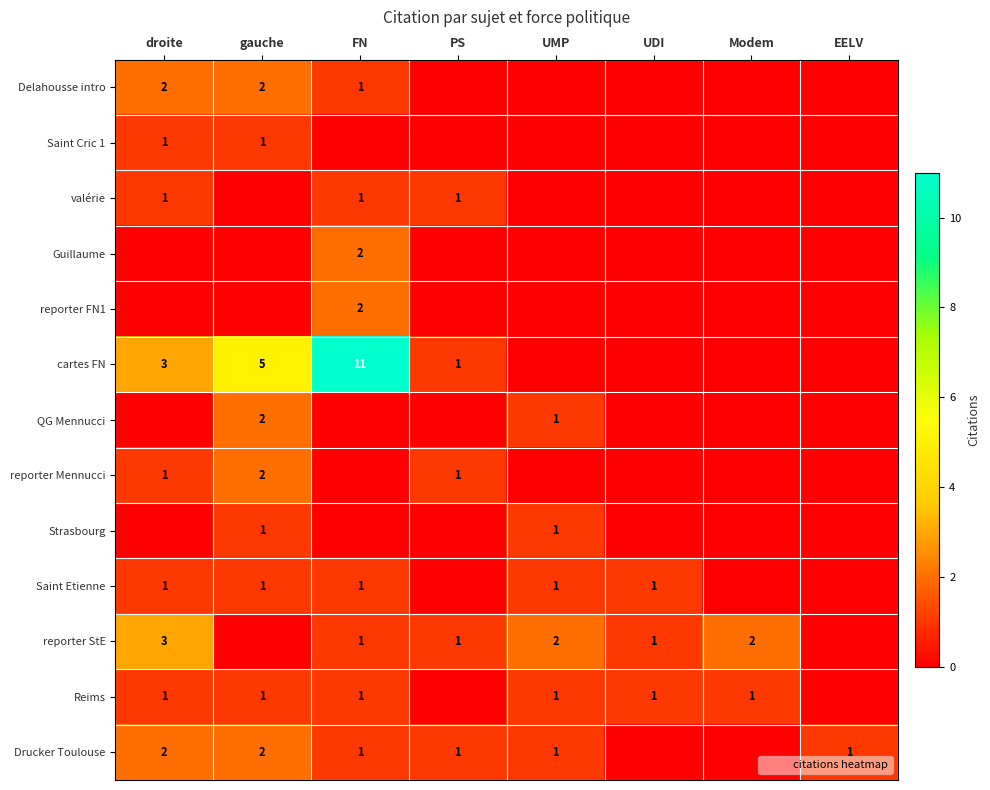

What is the difference between the maximum and second lowest values in the reporter Mennucci series?

2